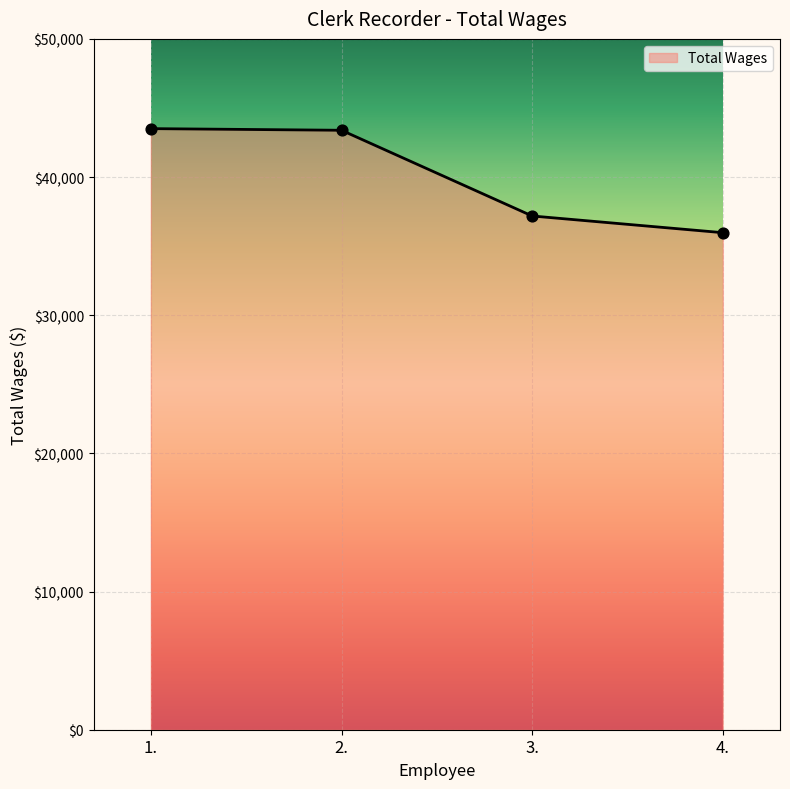

What is the change in value from 3. to 4.?

-1209